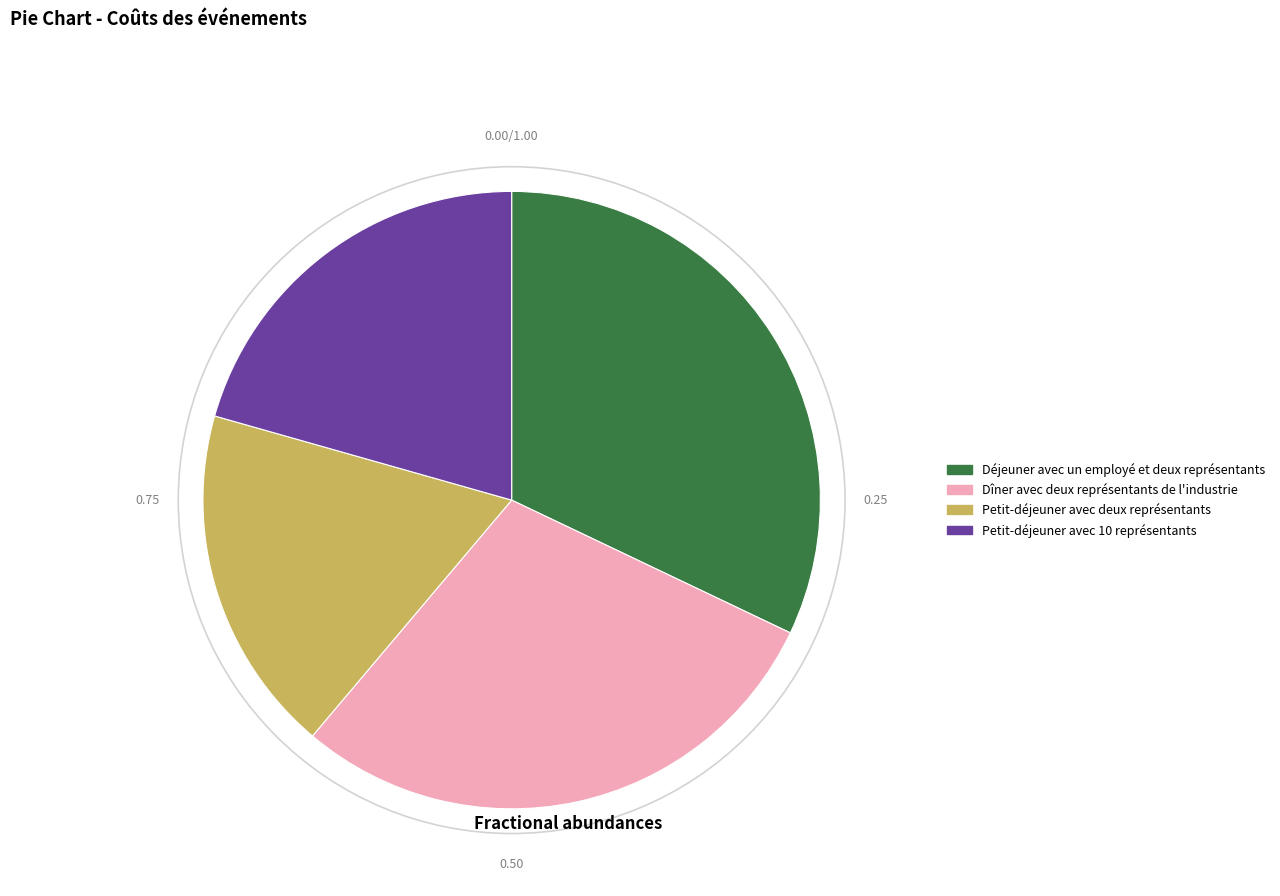

Approximately how many times larger is the value at Dîner avec deux représentants de l'industrie compared to Petit-déjeuner avec 10 représentants?

1.4